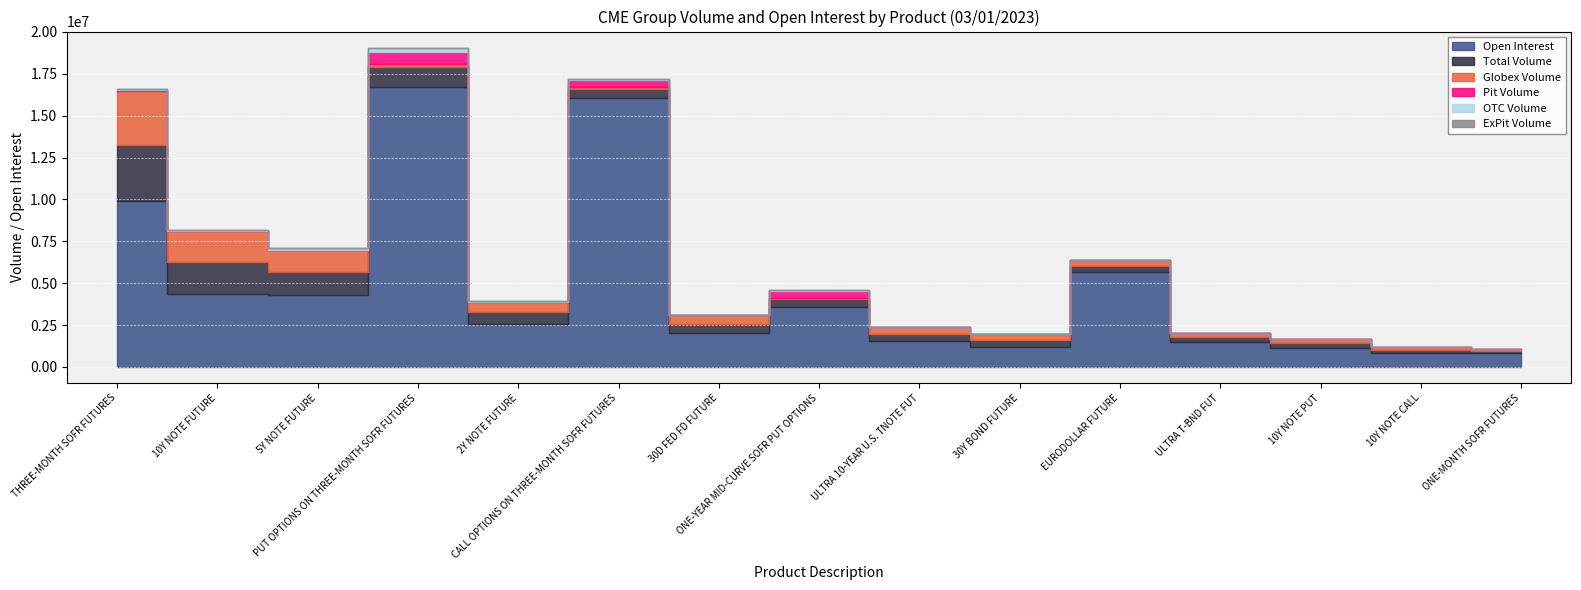

What is the difference between the highest and lowest values at EURODOLLAR FUTURE?

5697124